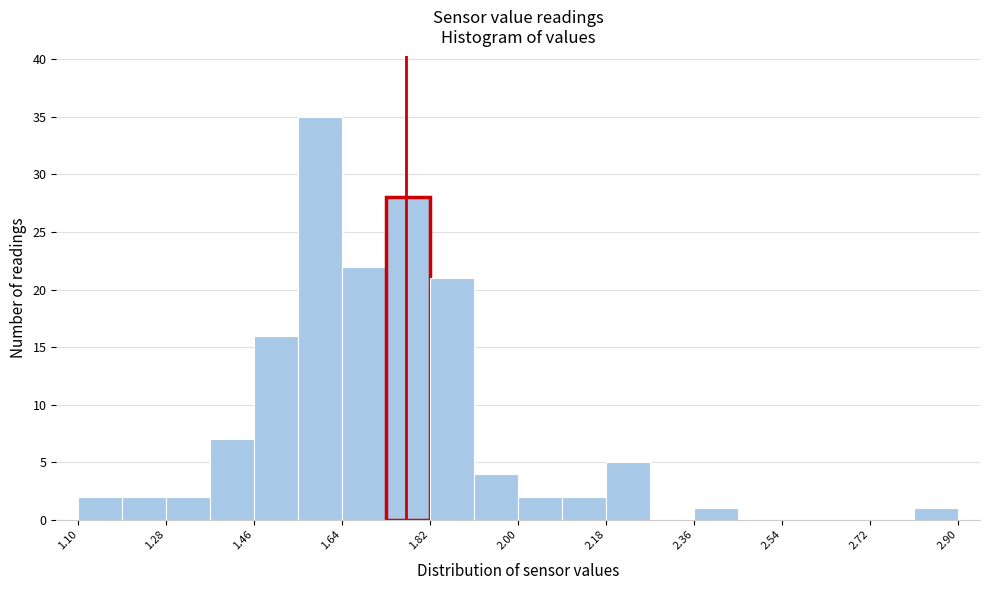

Over which range of the x-axis is the bar tallest?

1.55 to 1.64